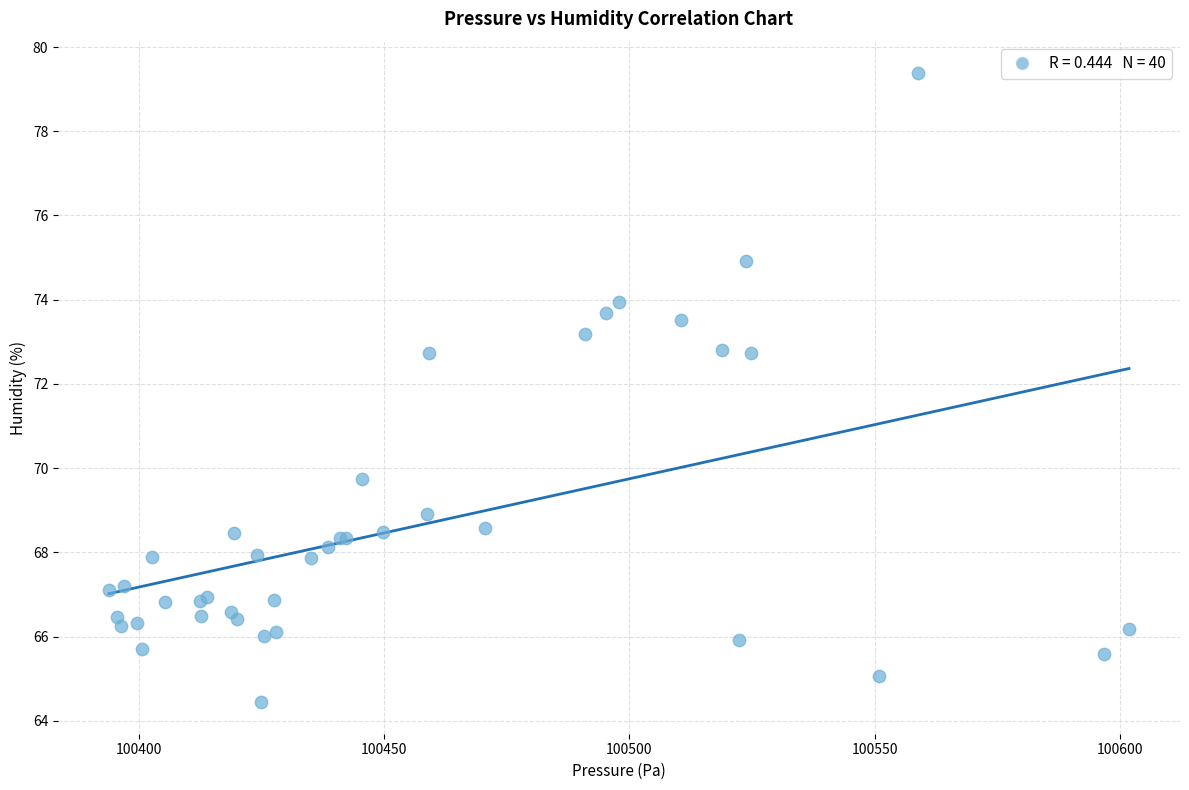

What Y value in the scatter plot is closest to 71?

69.7